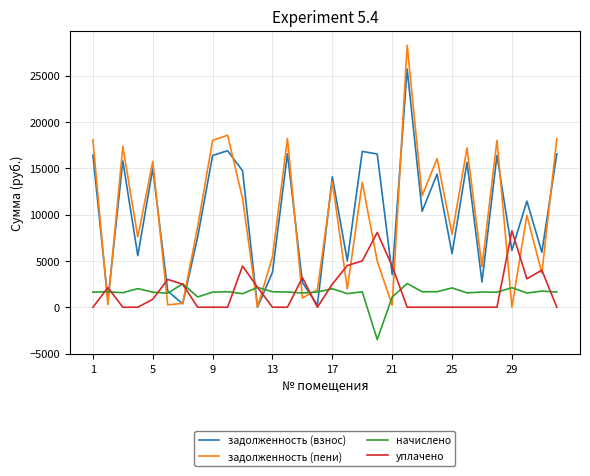

List the series in order of their peak value, lowest first.

начислено, уплачено, задолженность (взнос), задолженность (пени)